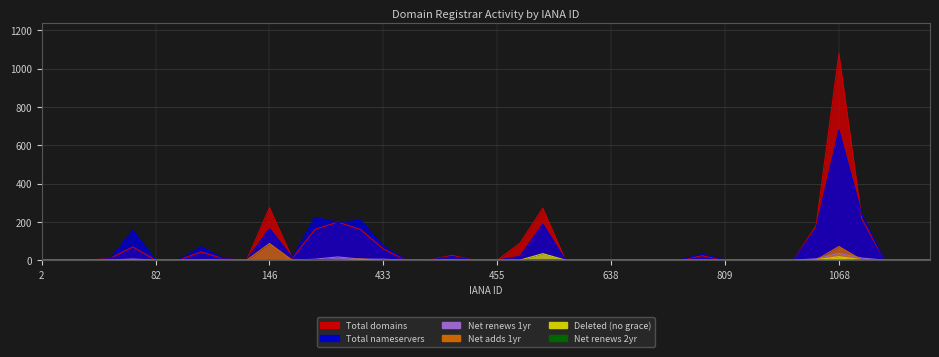

At how many categories does at least one series exceed 299?

1